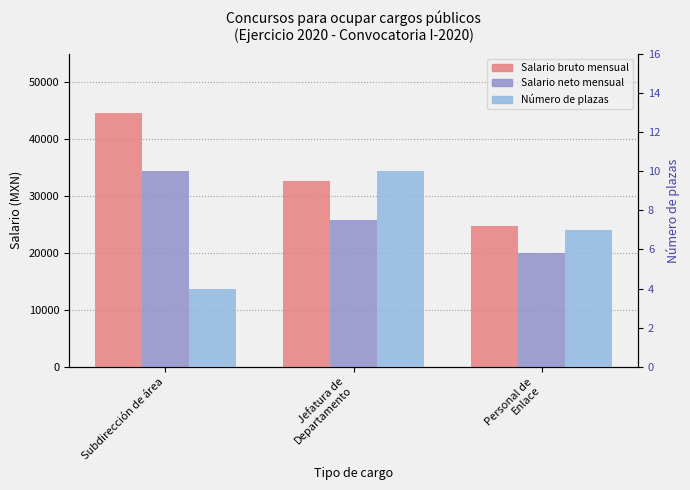

Where does the Salario neto mensual series first go above 25820?

Subdirección de área